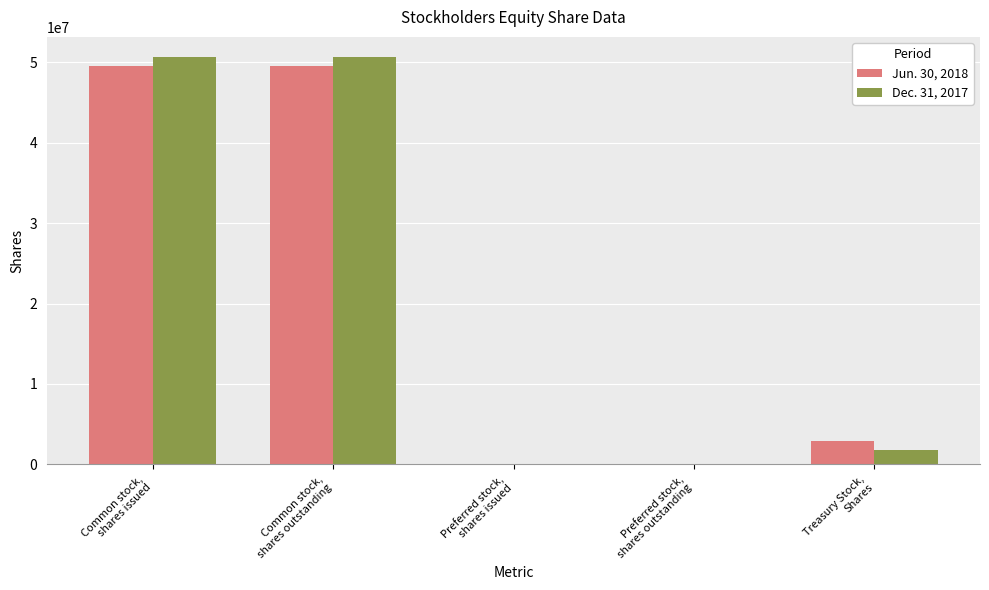

What is the greatest value displayed?

50639926